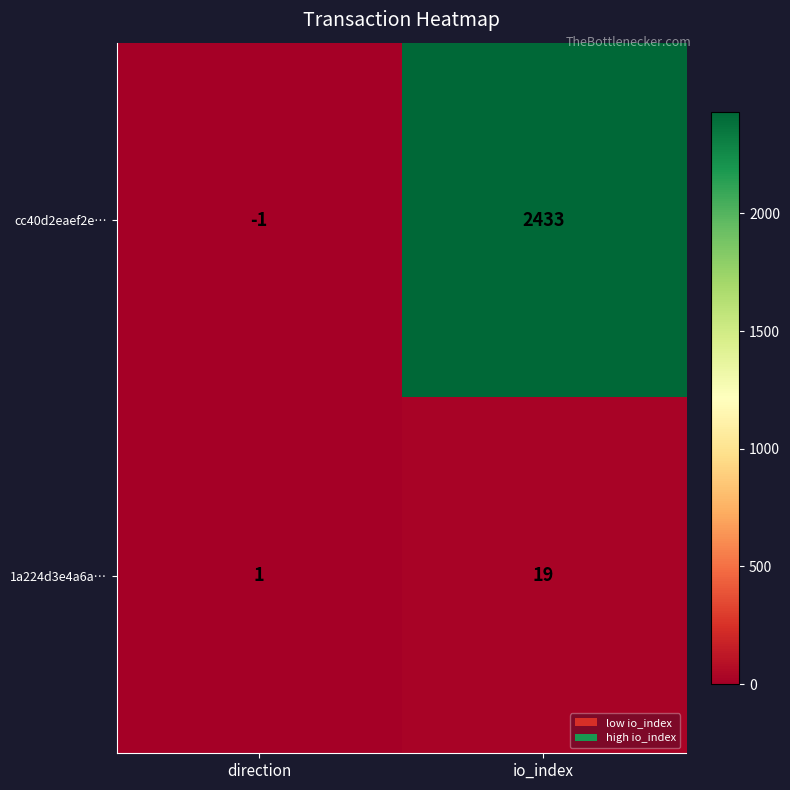

Rank the series at direction from highest to lowest value.

1a224d3e4a6a…, cc40d2eaef2e…